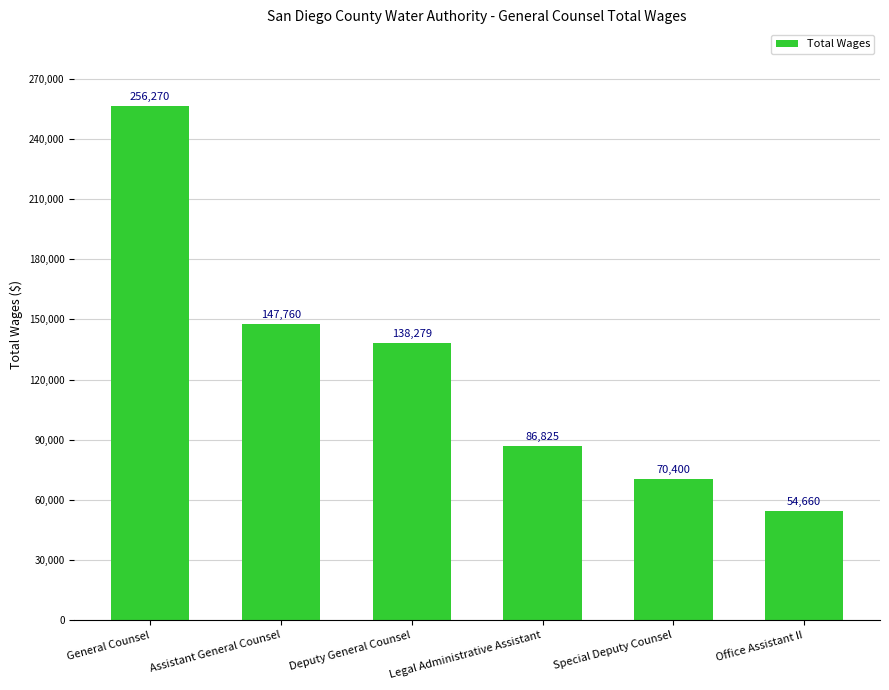

Are the bars horizontal?

No